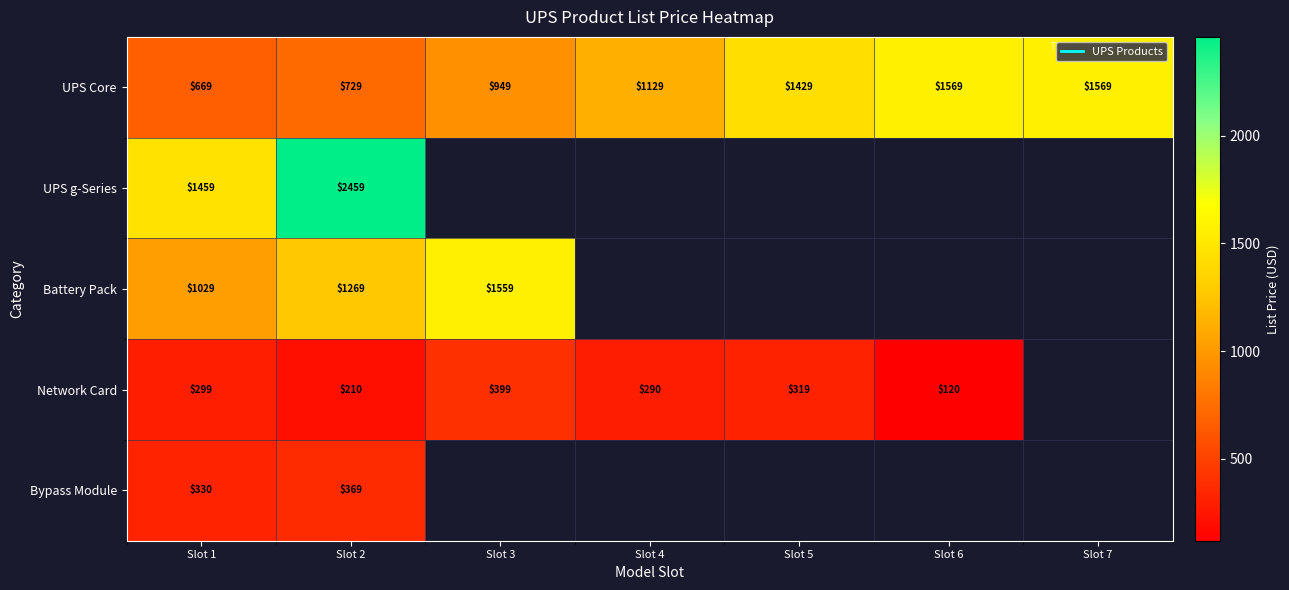

Which category has the lowest value across all series?

Slot 6